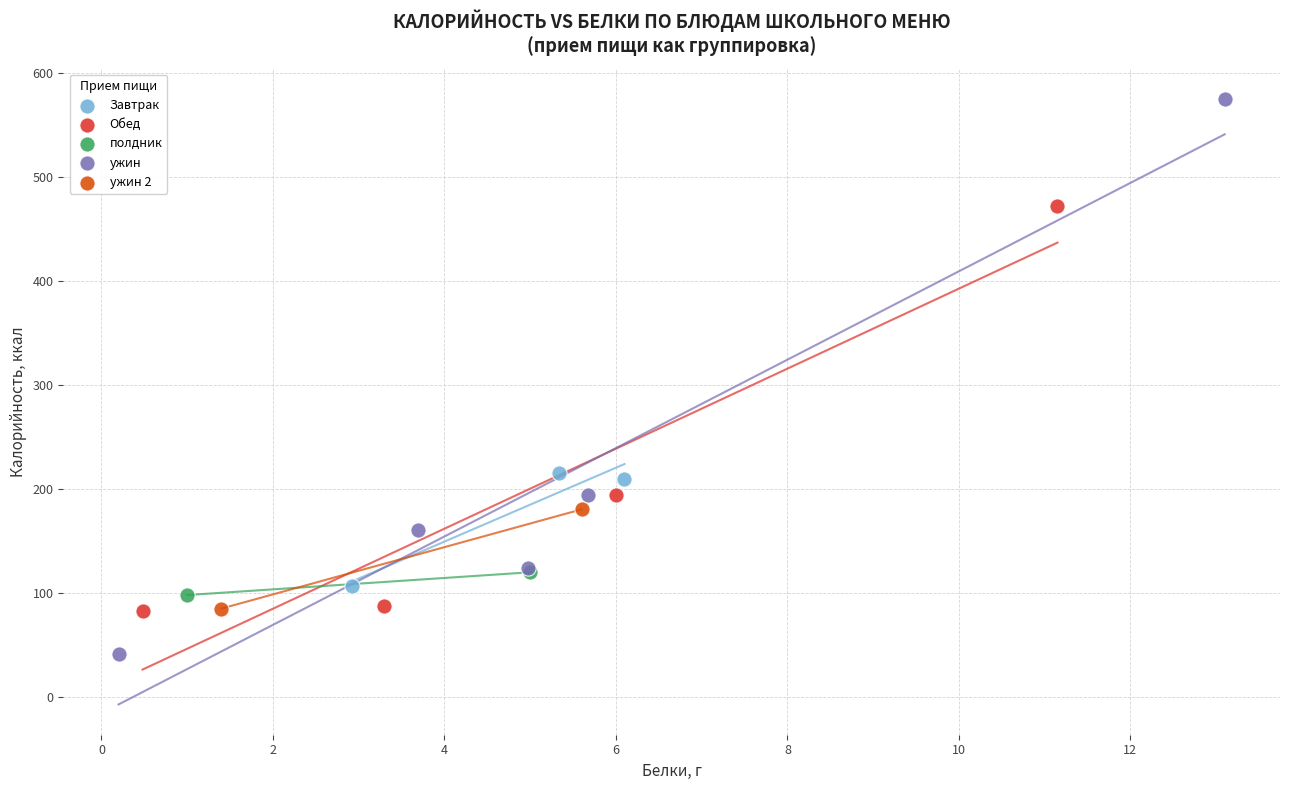

What are all the series names shown in the legend?

Завтрак, Обед, полдник, ужин, ужин 2